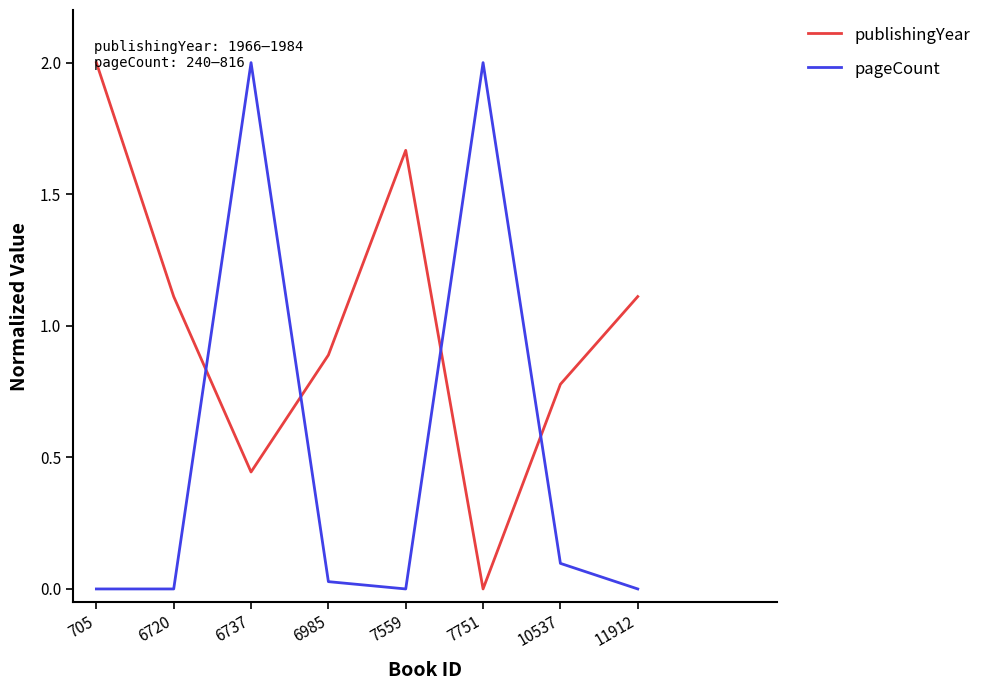

Which series has the largest total across all categories?

publishingYear